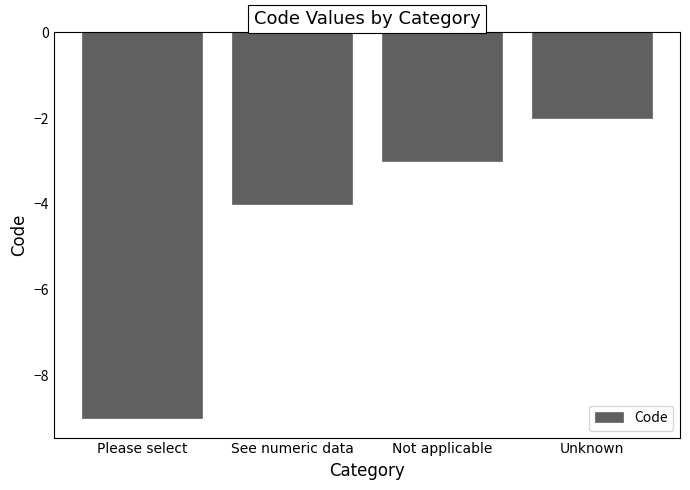

Reading right to left, what are all the values shown in this chart?

-2	-3	-4	-9